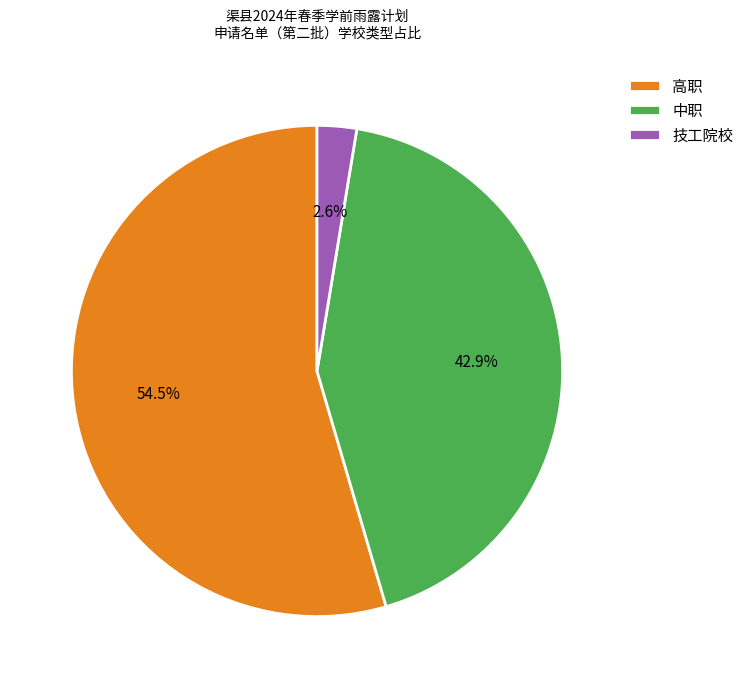

Rank the categories by value from highest to lowest.

高职, 中职, 技工院校